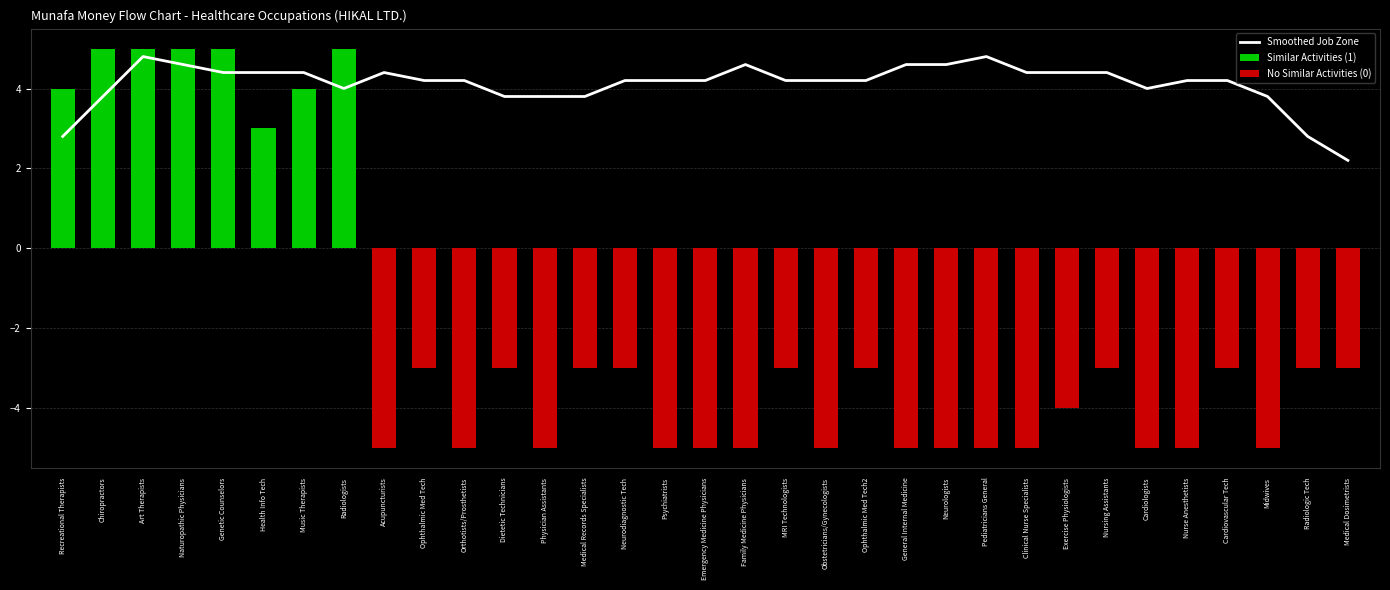

Rank the series by their maximum value, from highest to lowest.

Similar Activities (1), Smoothed Job Zone, No Similar Activities (0)